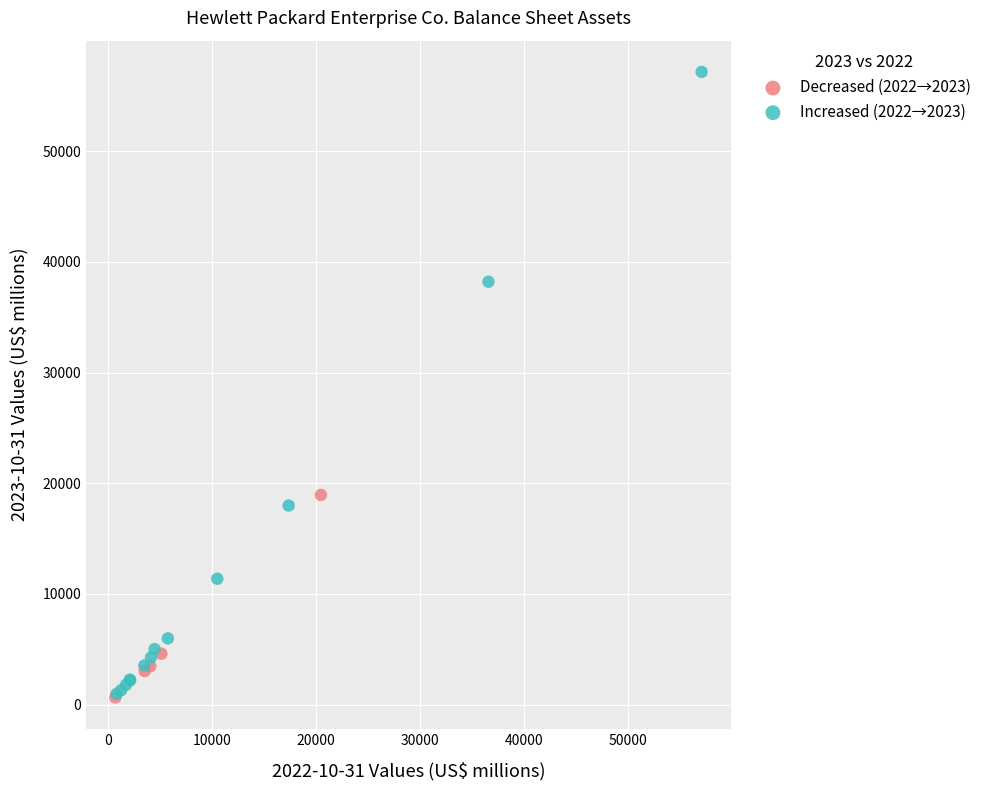

Which series has the largest Y range (max minus min)?

Increased (2022→2023)